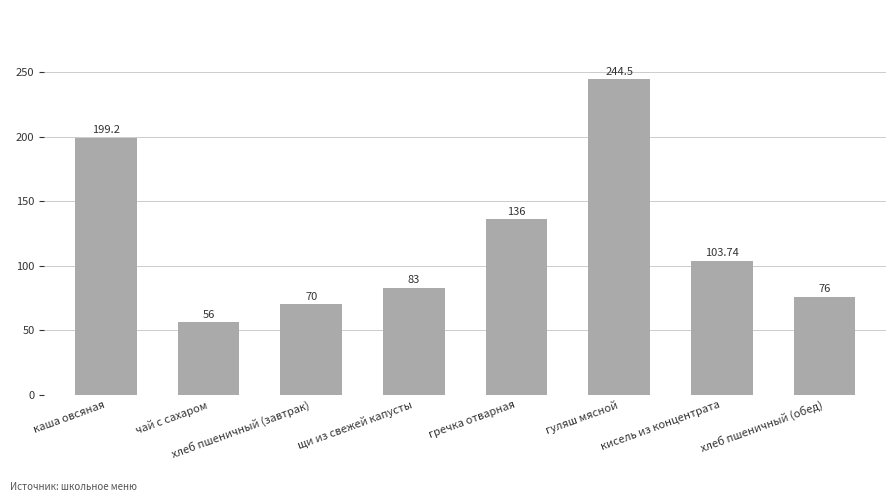

What is the sum of the values at чай с сахаром and кисель из концентрата?

159.7